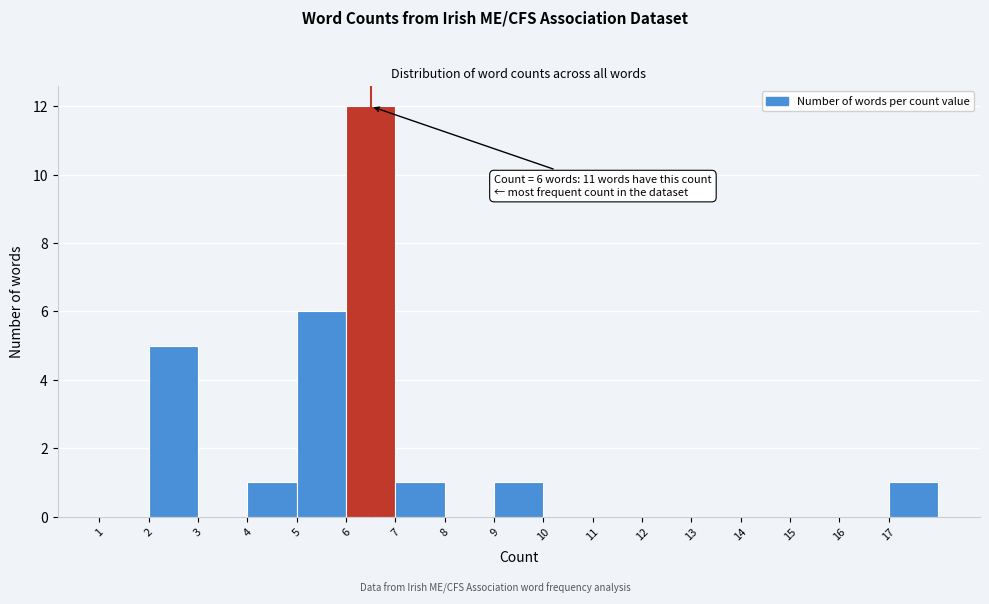

Which range on the x-axis has the tallest bar?

6 to 7